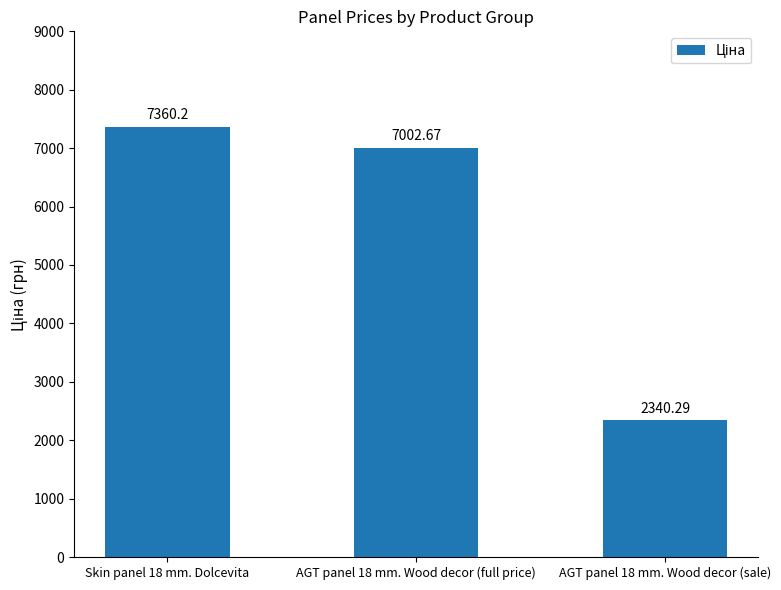

How many values are below 7002?

1